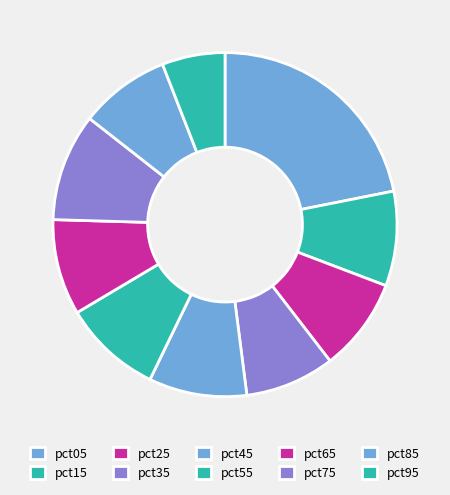

Count the number of slices in the pie.

10